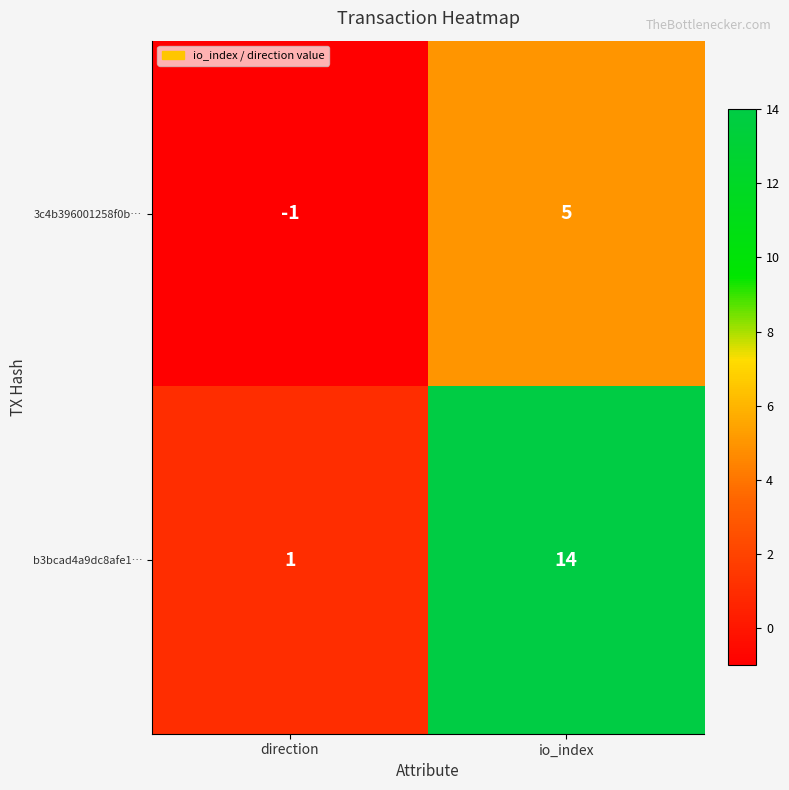

Between direction and io_index, which series saw the biggest shift?

b3bcad4a9dc8afe1…